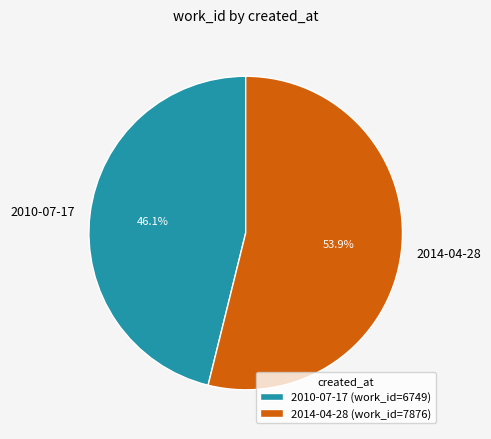

What is the majority slice?

2014-04-28